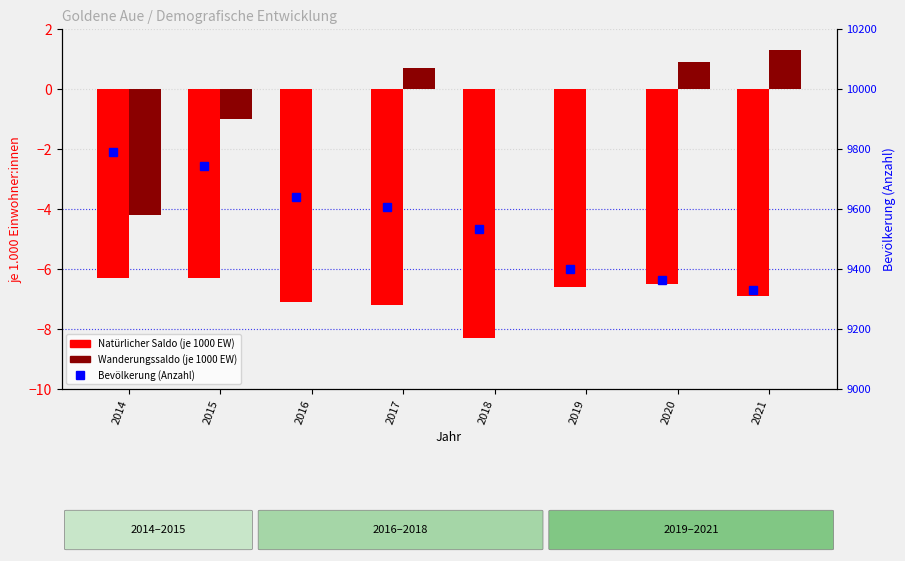

How many data points does each series have?

8